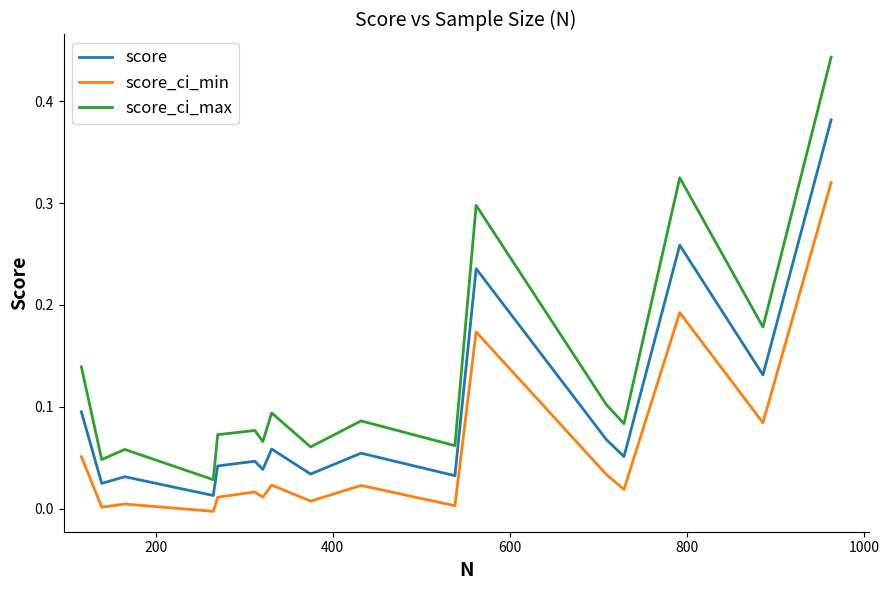

List the series in order of their peak value, highest first.

score_ci_max, score, score_ci_min